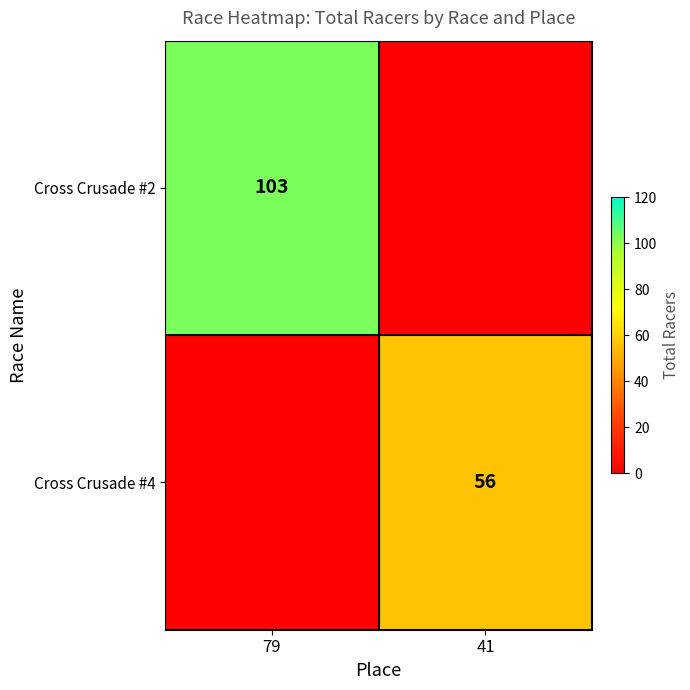

What is the total value across all series at 79?

103